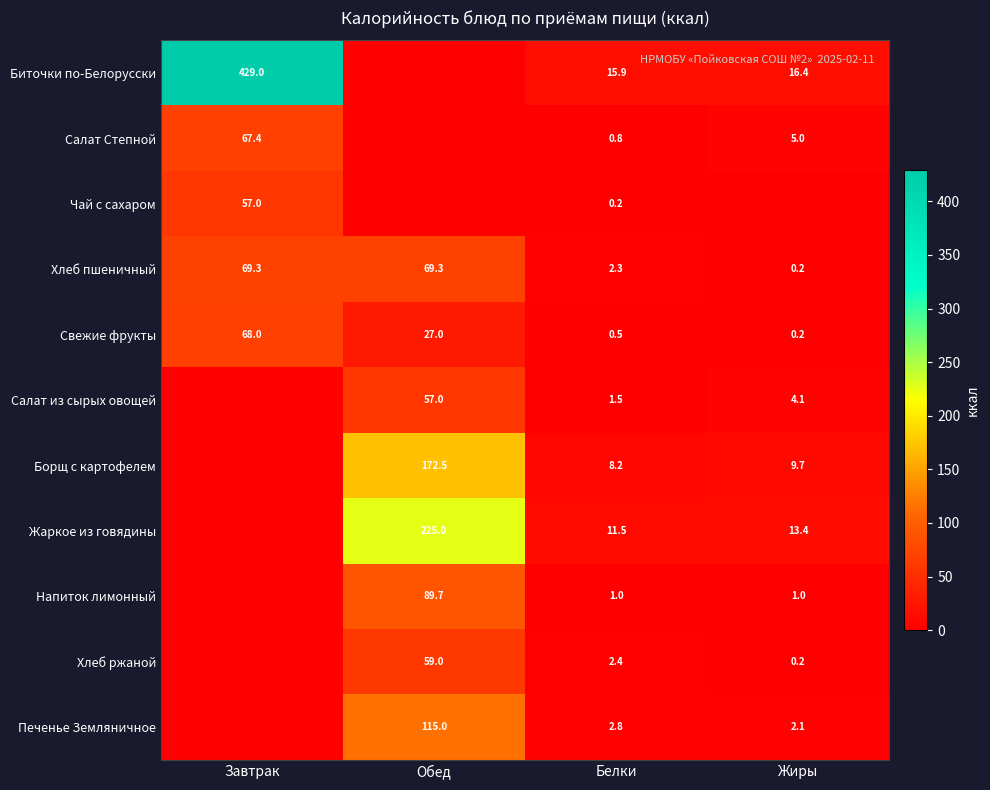

How many data points does each series have?

4